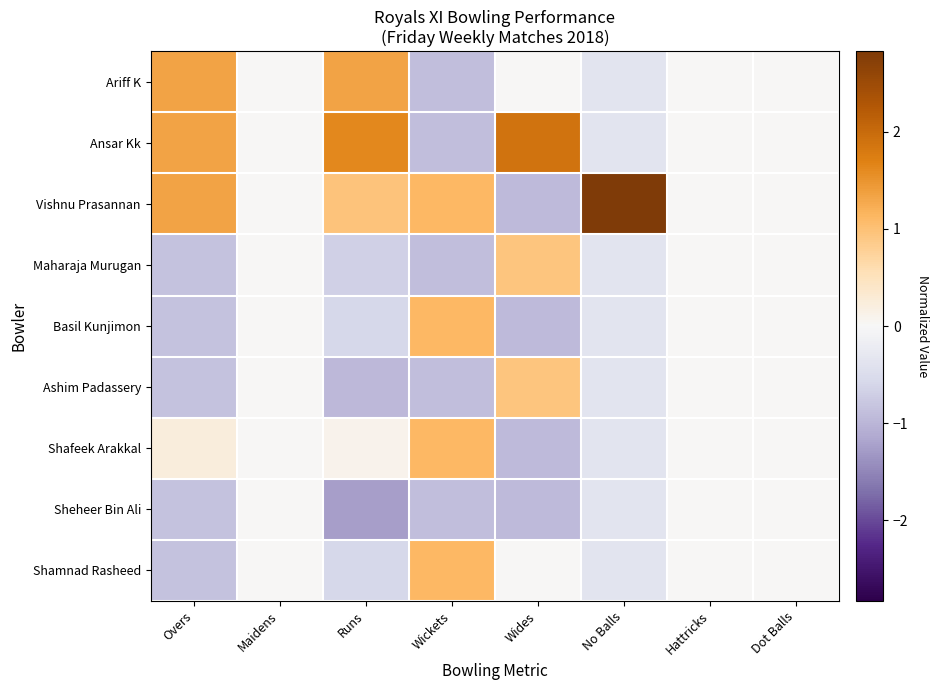

Which series has the widest spread of values?

Vishnu Prasannan